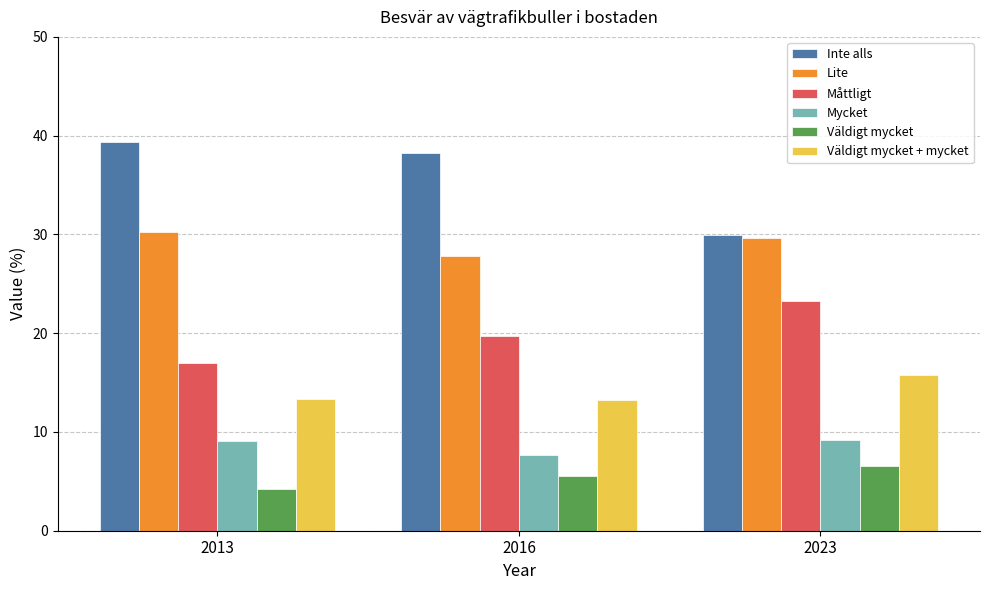

Which series has the largest total across all categories?

Inte alls